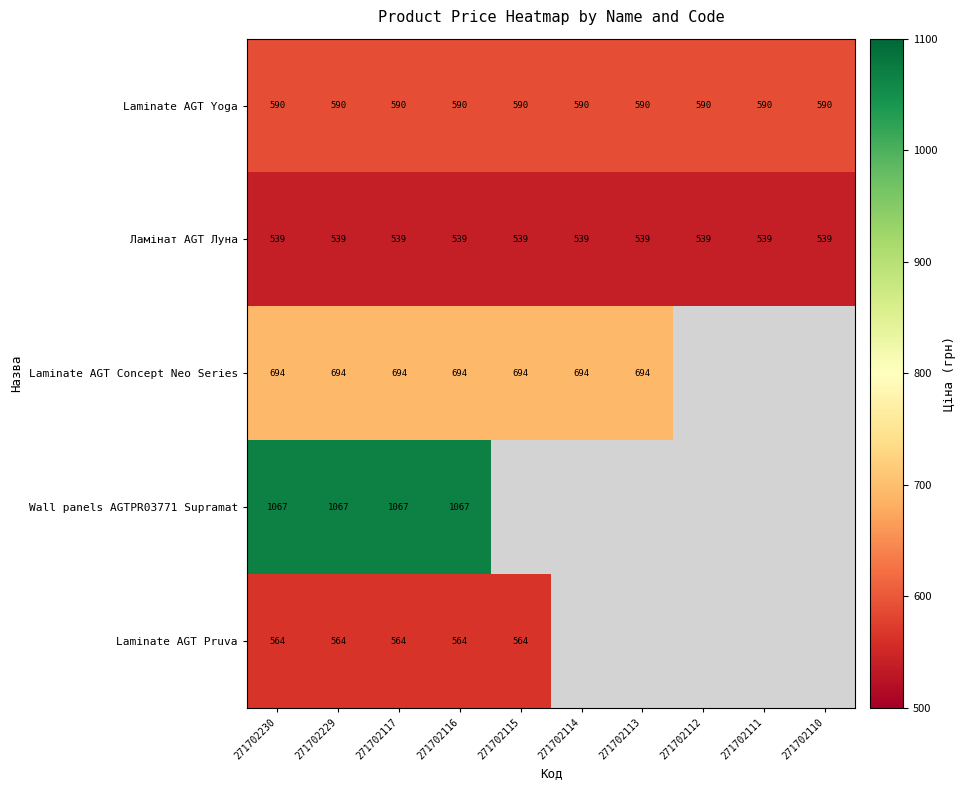

Is the value of Laminate AGT Yoga at 271702229 greater than the value of Wall panels AGTPR03771 Supramat at 271702117?

No